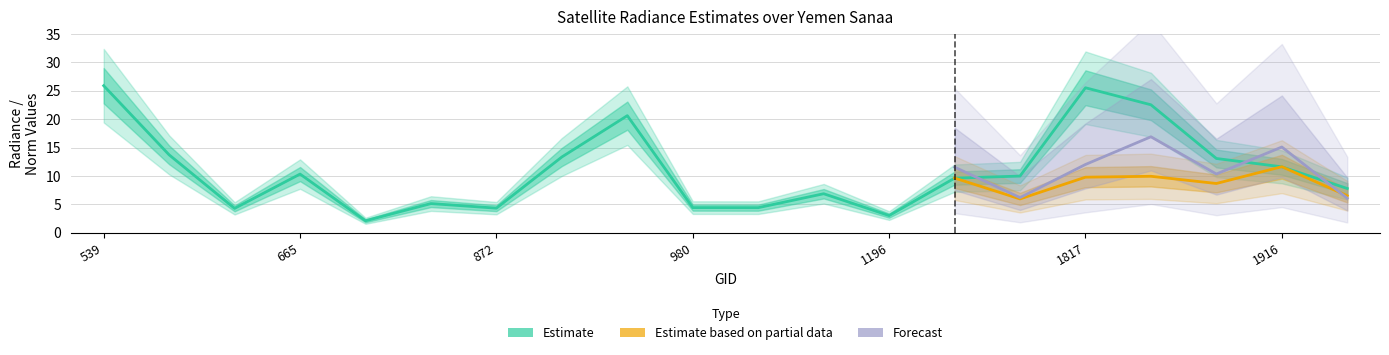

At which label does dnbrad reach its minimum?

710